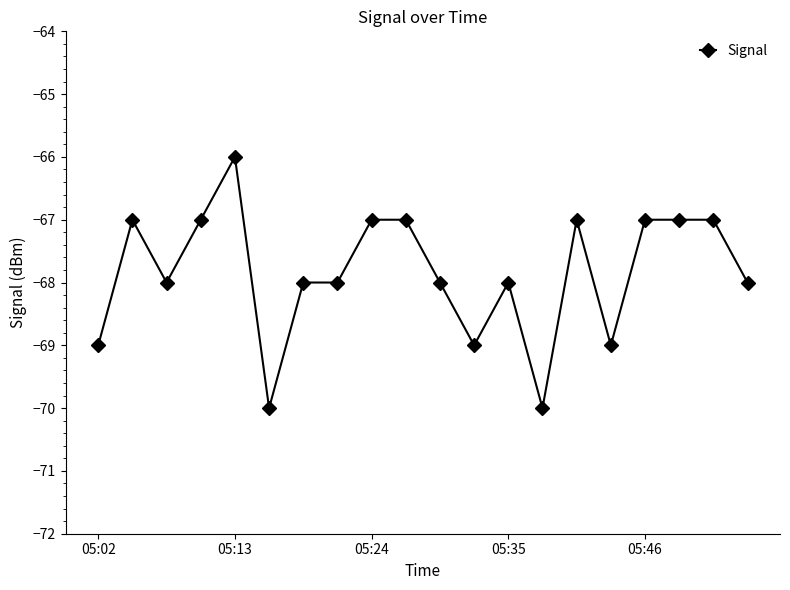

What is the greatest value displayed?

-66